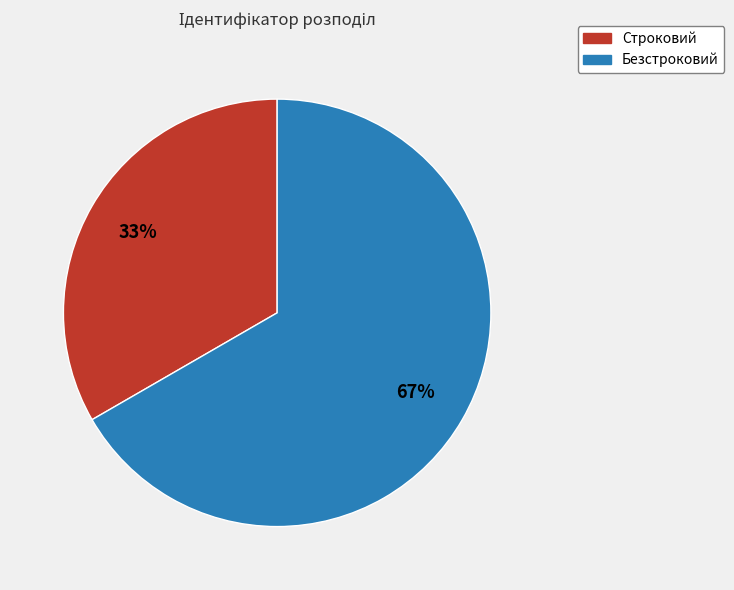

Between Строковий and Безстроковий, which is larger?

Безстроковий